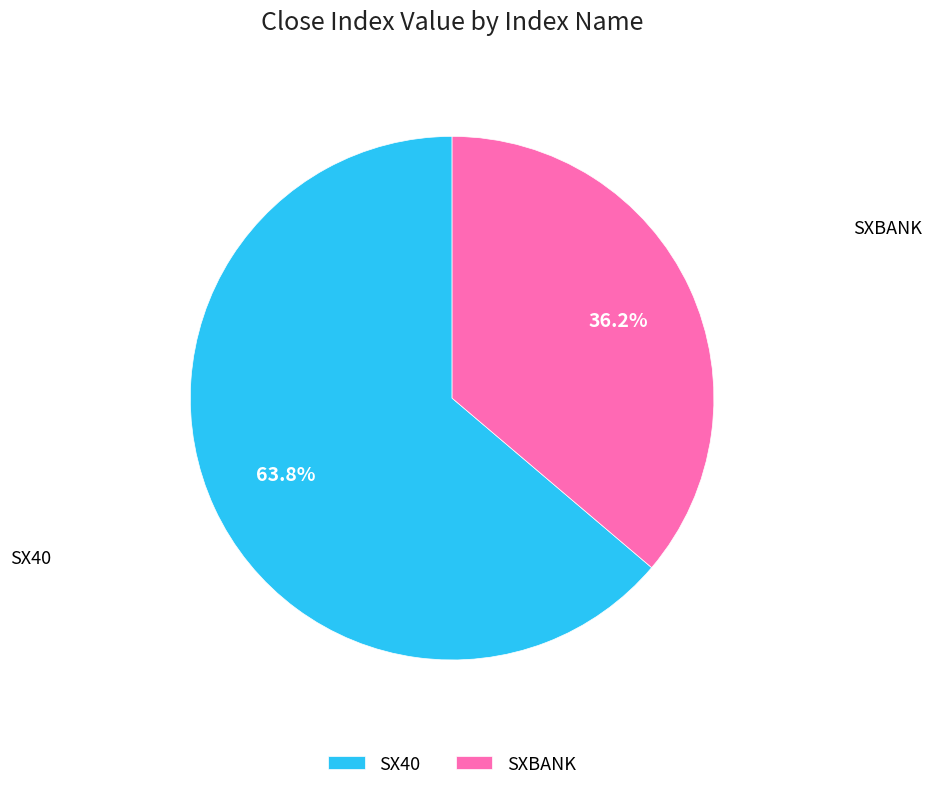

What is the smallest slice in the pie chart?

SXBANK